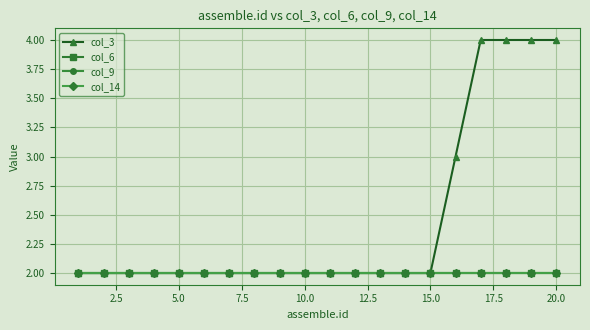

Does the chart have visible grid lines?

Yes